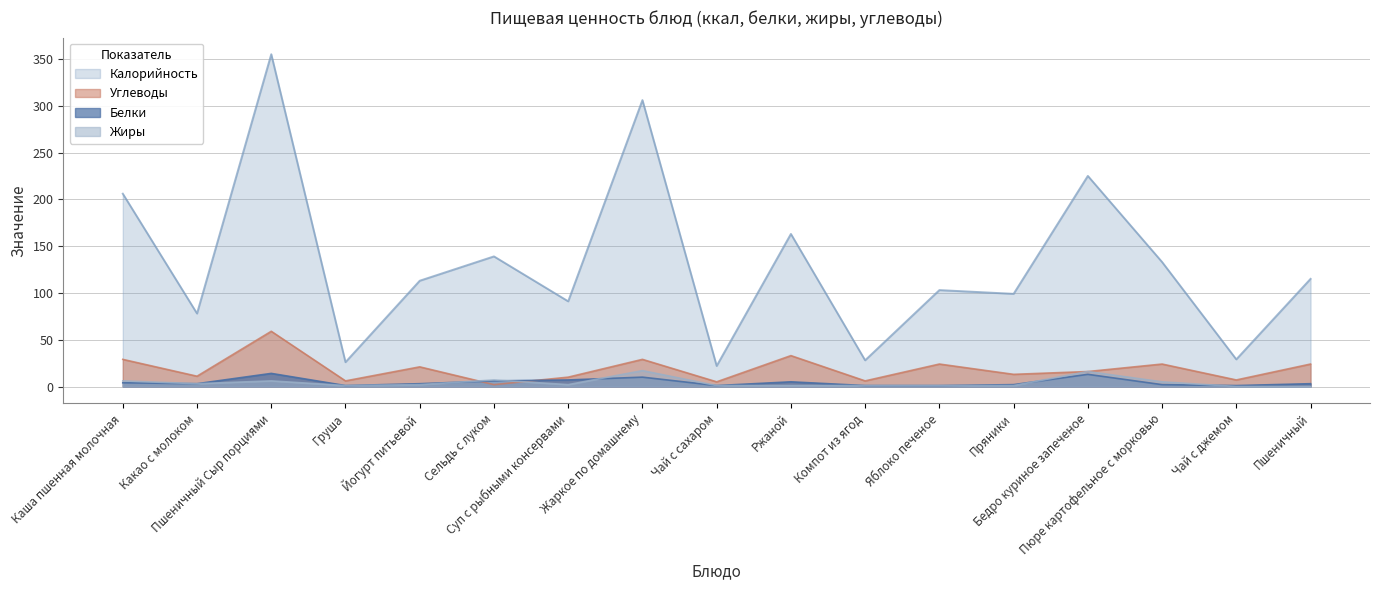

At which category is the sum across all series the highest?

Пшеничный Сыр порциями